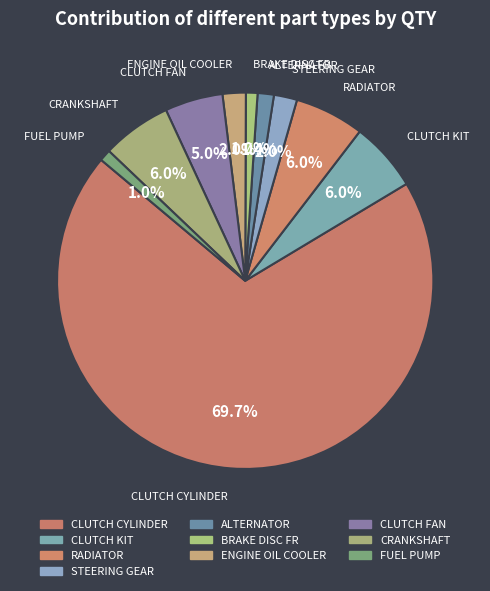

Is the sum of CLUTCH FAN and CLUTCH KIT greater than half?

No